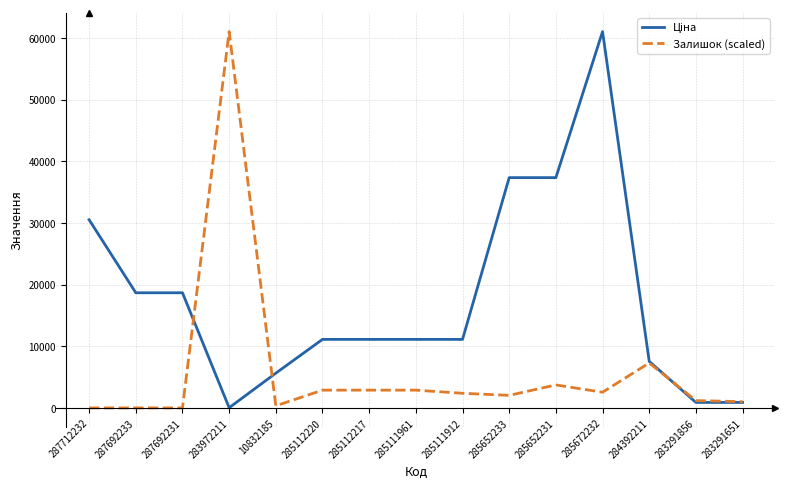

Is it true that Залишок (scaled) equals 668.5 at 285112220?

False